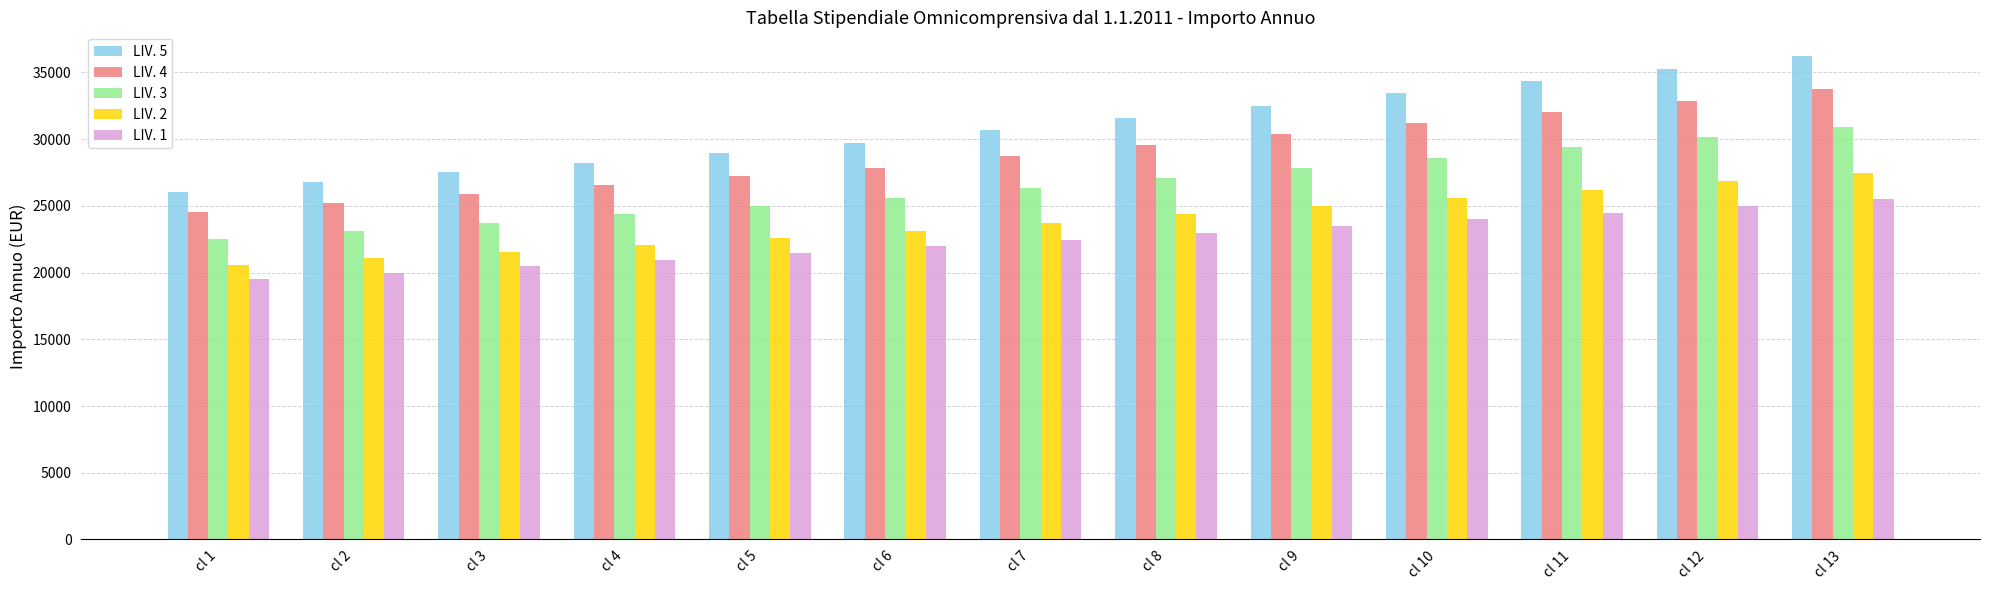

Which series has the widest spread of values?

LIV. 5